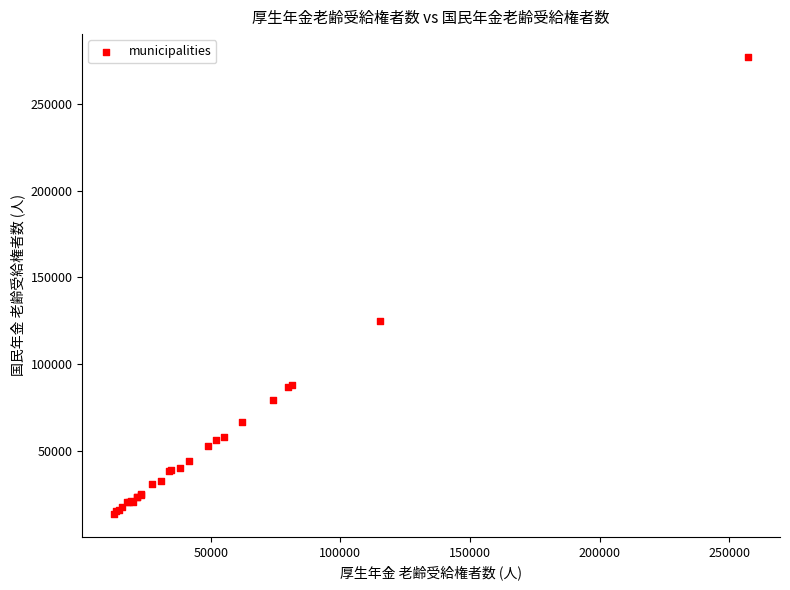

What Y value in the scatter plot is closest to 145354?

125014